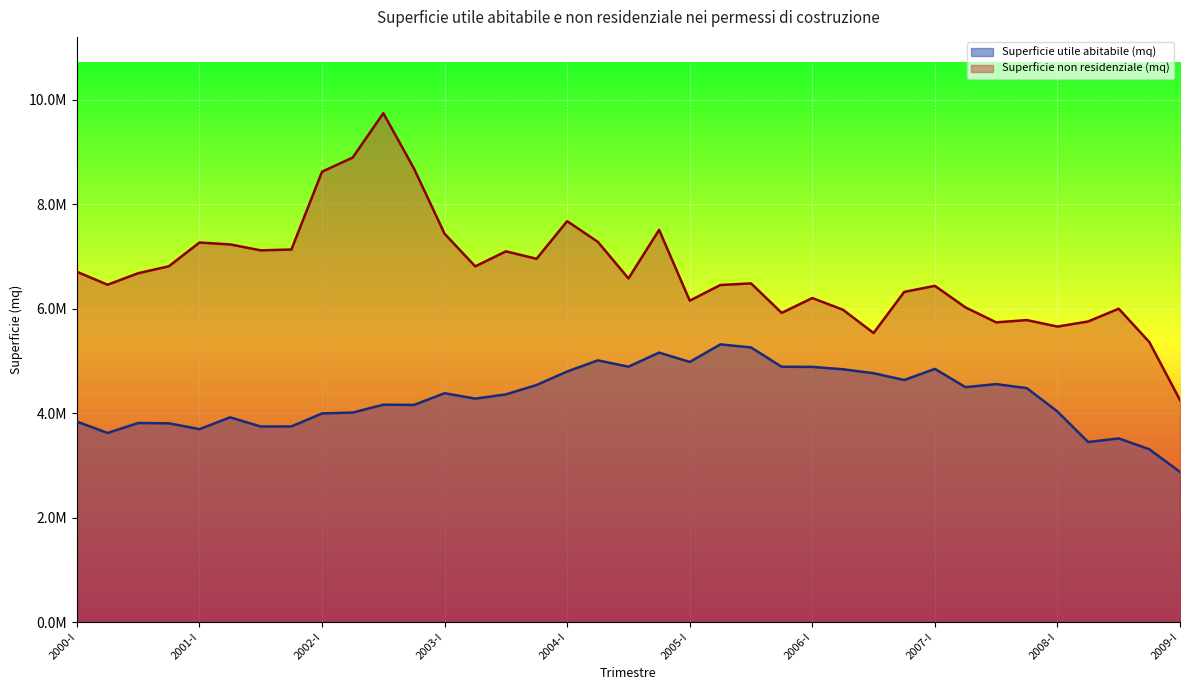

How many lines are shown in the chart?

2